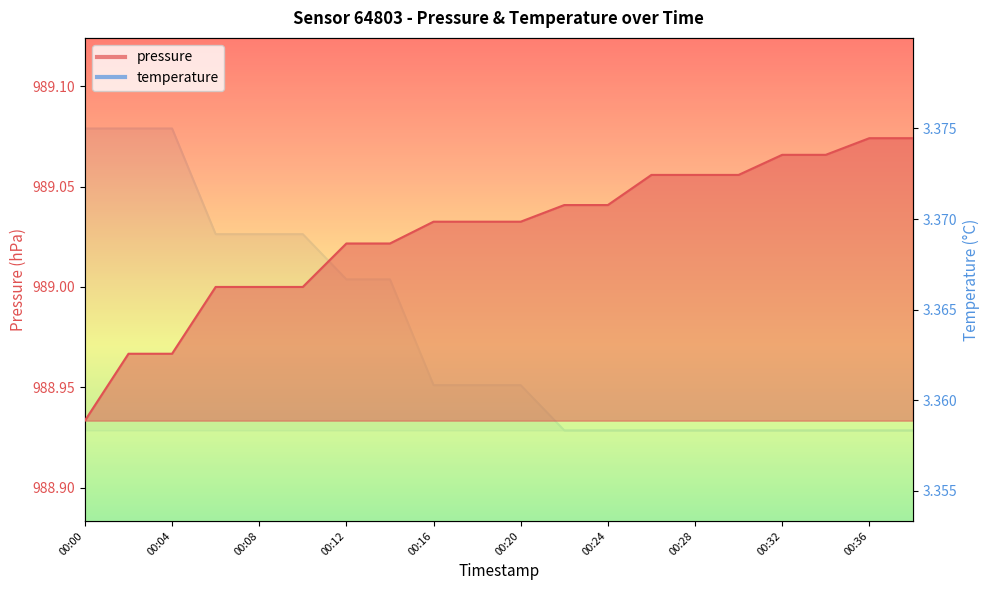

What is the minimum value for temperature?

3.4